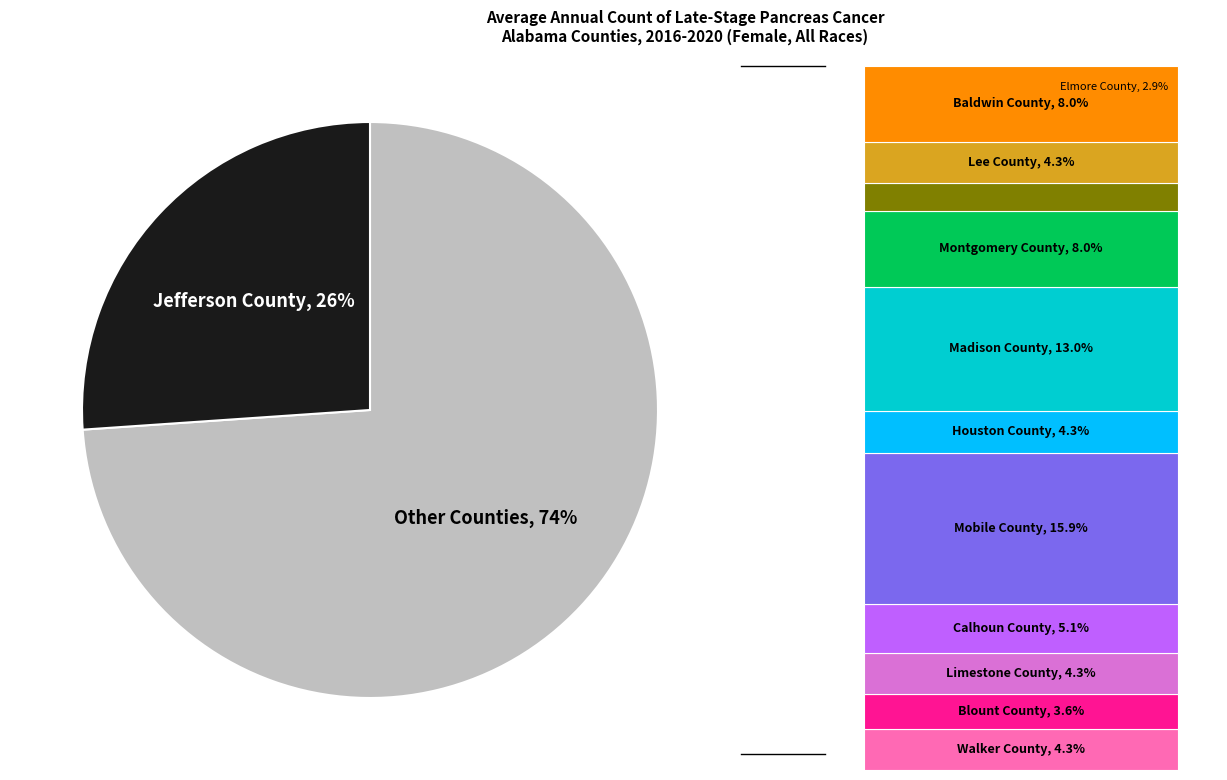

Rank the categories by value from lowest to highest.

Elmore County, Blount County, Walker County, Limestone County, Houston County, Lee County, Calhoun County, Montgomery County, Baldwin County, Madison County, Mobile County, Jefferson County